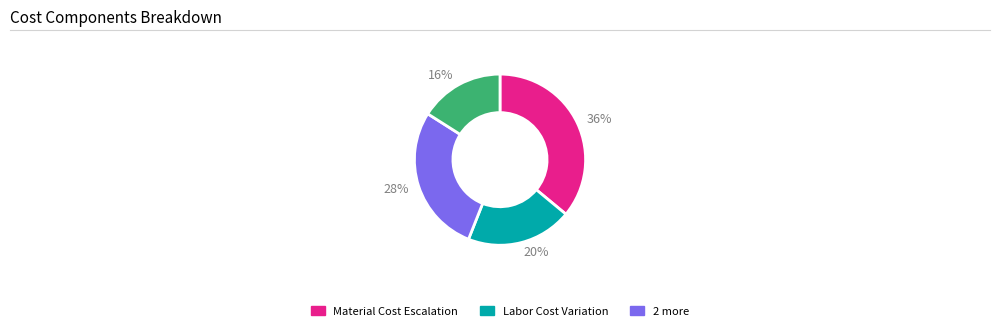

What is the ratio of the value at 28% to the value at 36%?

0.8